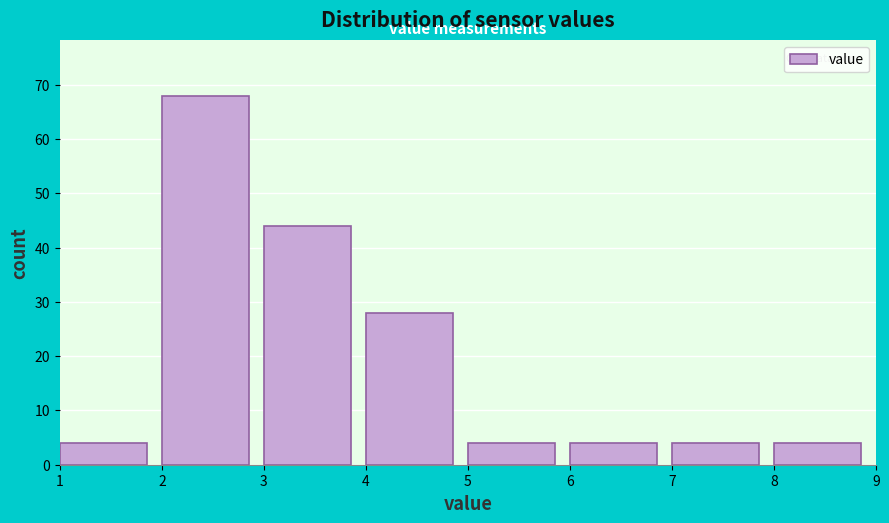

Reading left to right, list every bar in this chart as the range it spans on the x-axis followed by its height. The values are not printed on the chart, so give them approximately, as read against the axis.

1 to 2: 4
2 to 3: 68
3 to 4: 44
4 to 5: 28
5 to 6: 4
6 to 7: 4
7 to 8: 4
8 to 9: 4